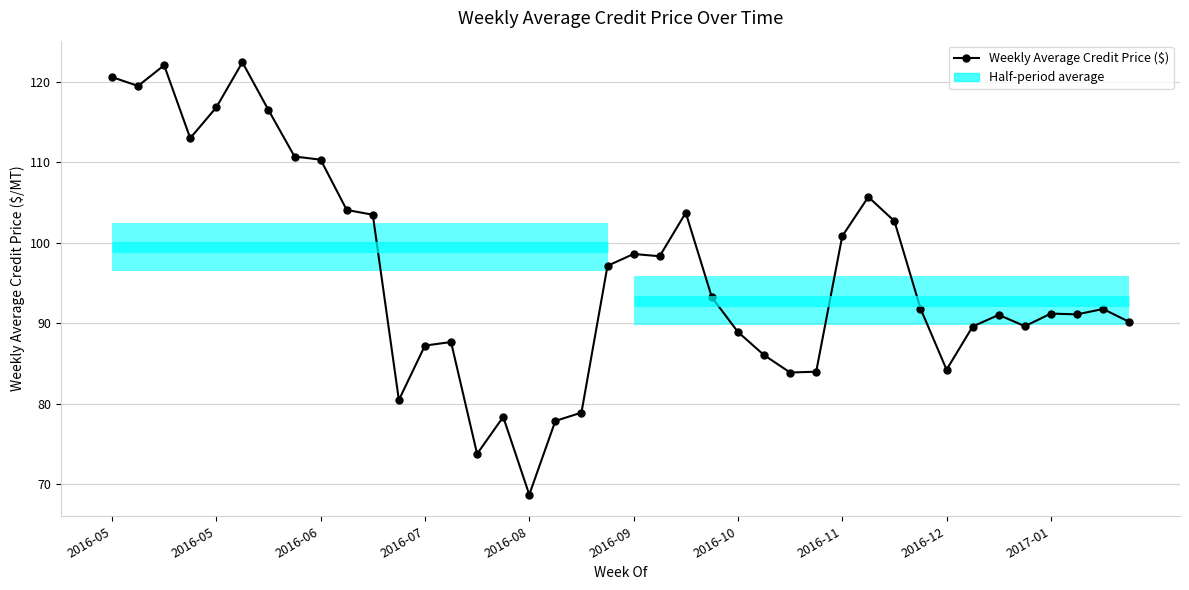

Read the value at 2016-05.

120.6